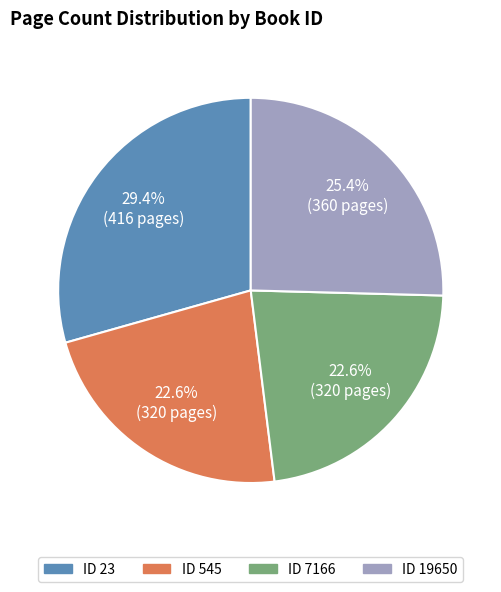

Is there any slice that represents more than half of the pie?

No